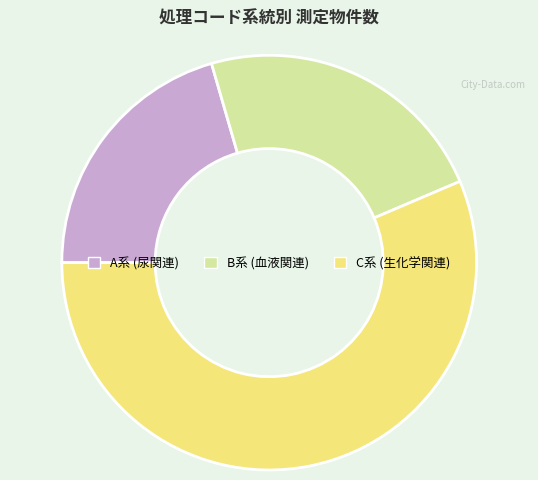

Does any single category account for the majority?

Yes